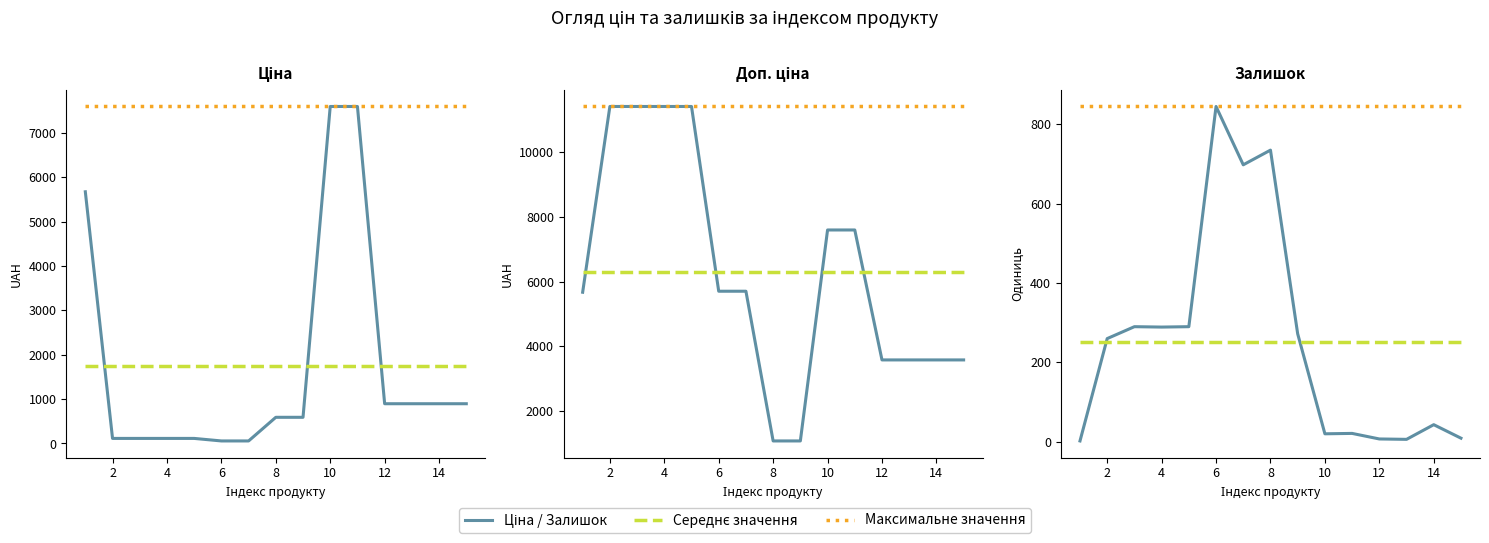

What is the difference between the highest and lowest values at 15?

3574.6